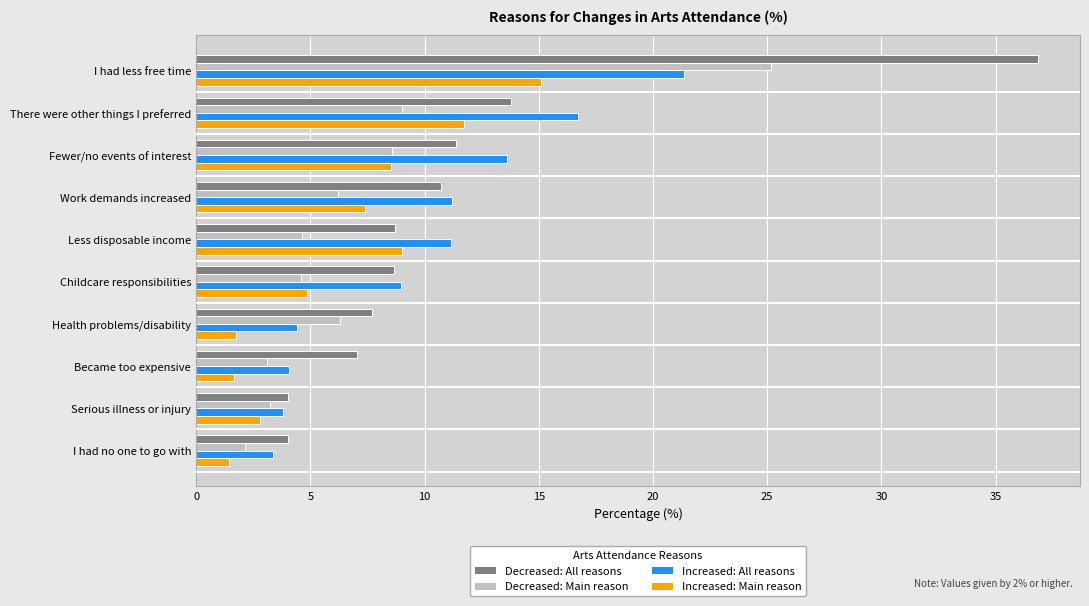

Which series has the largest total across all categories?

Decreased: All reasons